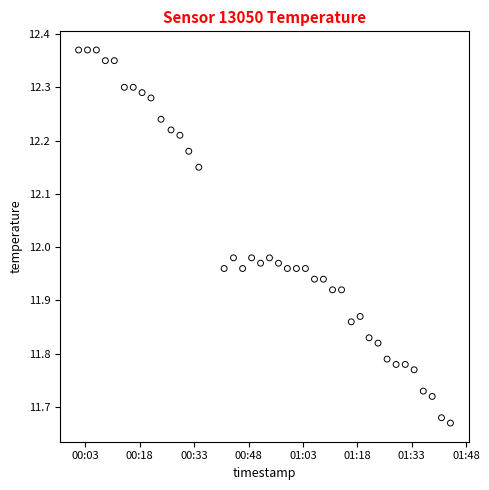

What is the range of Y values (max minus min)?

0.7